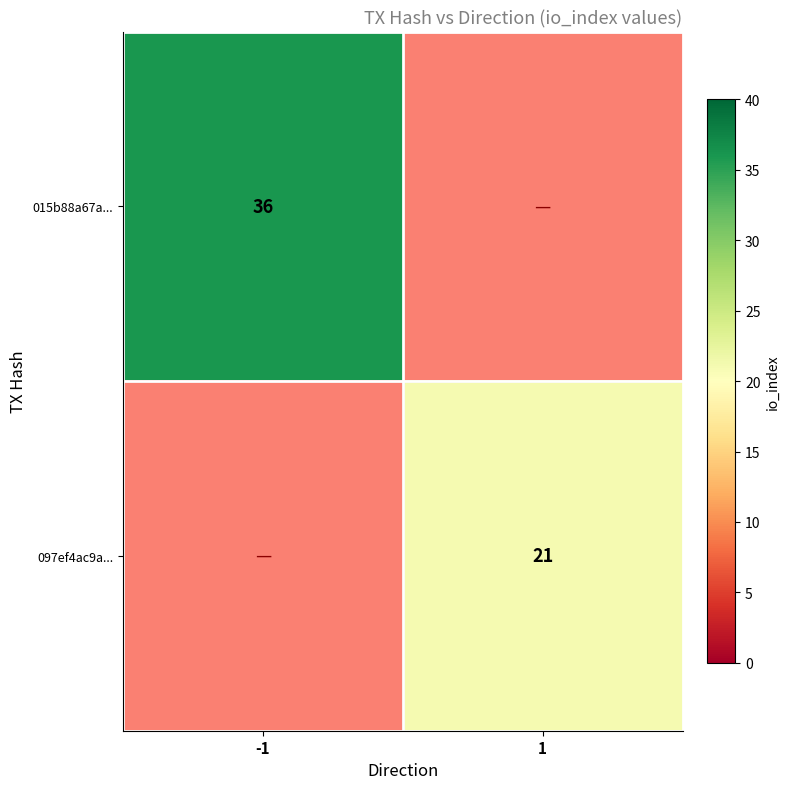

True or false: 015b88a67a... has a value of 58 at -1.

False